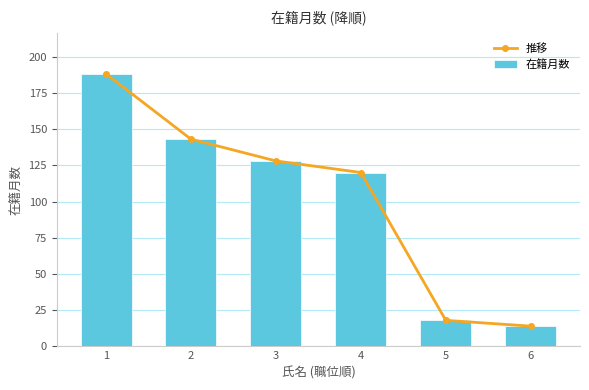

What is the value of the 推移 bar at the 1st from the left?

188